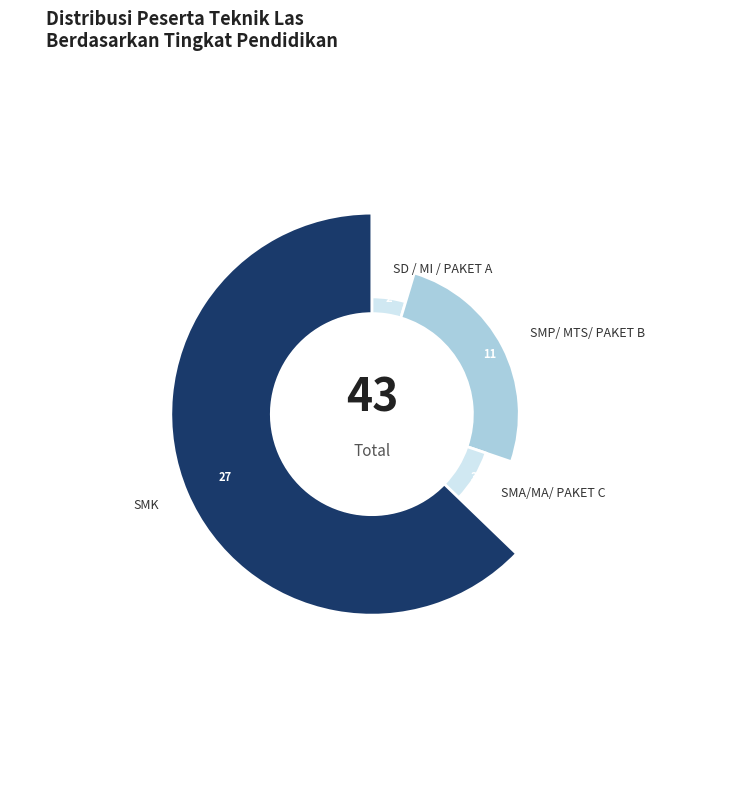

Does any single category account for the majority?

Yes